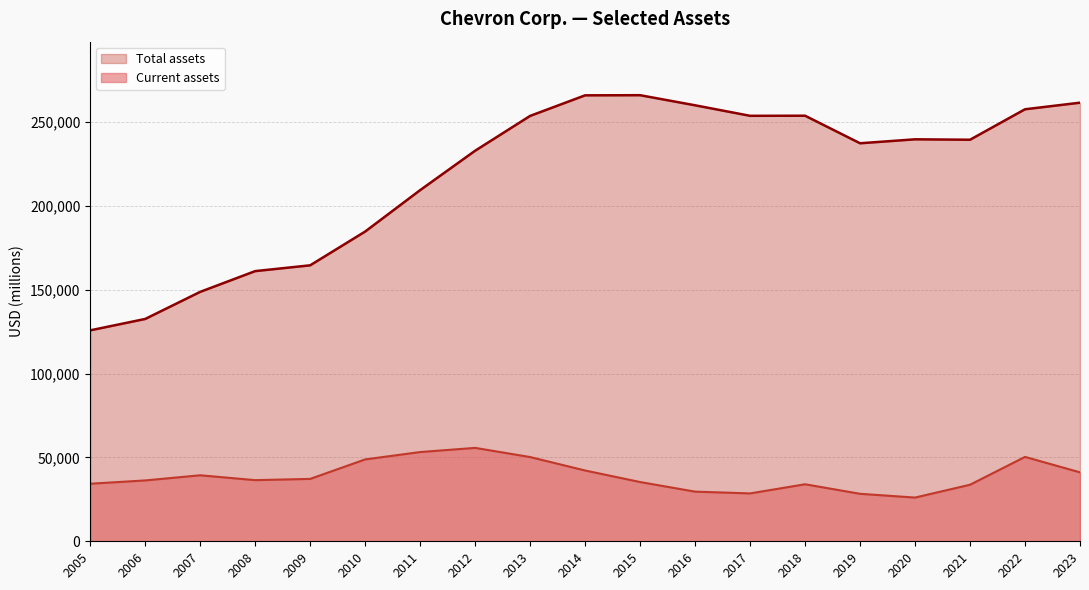

What is the difference between the maximum and minimum values in the Current assets series?

29642